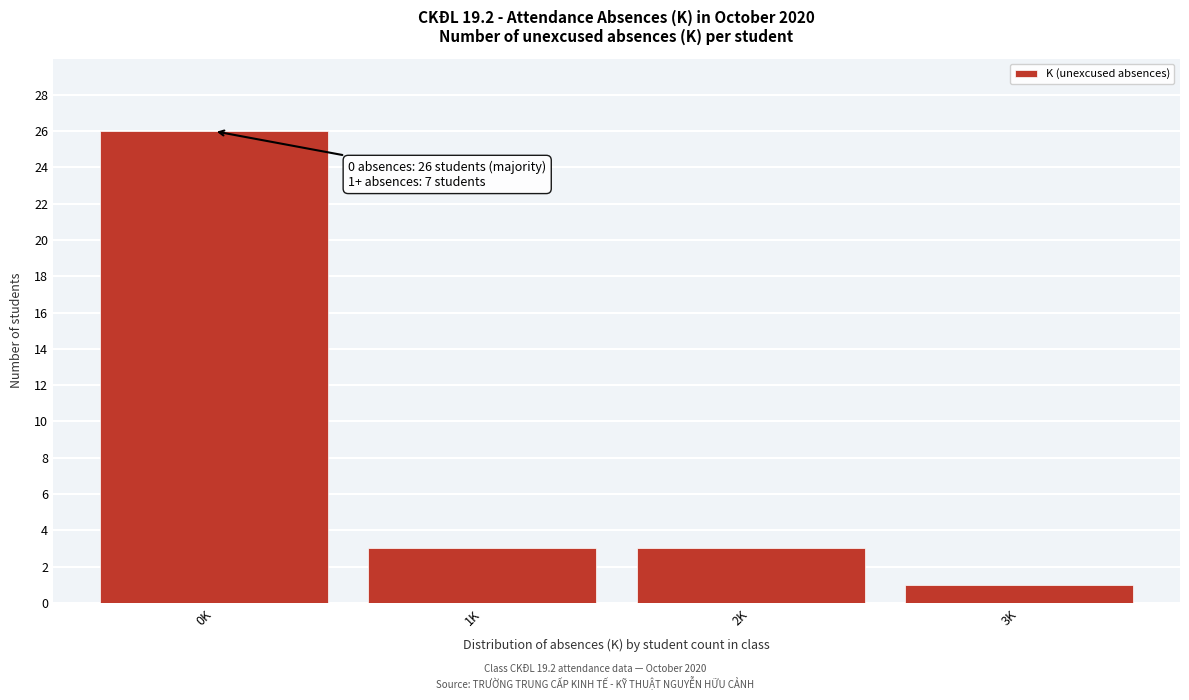

Reading left to right, what are all the values shown in this chart?

26	3	3	1